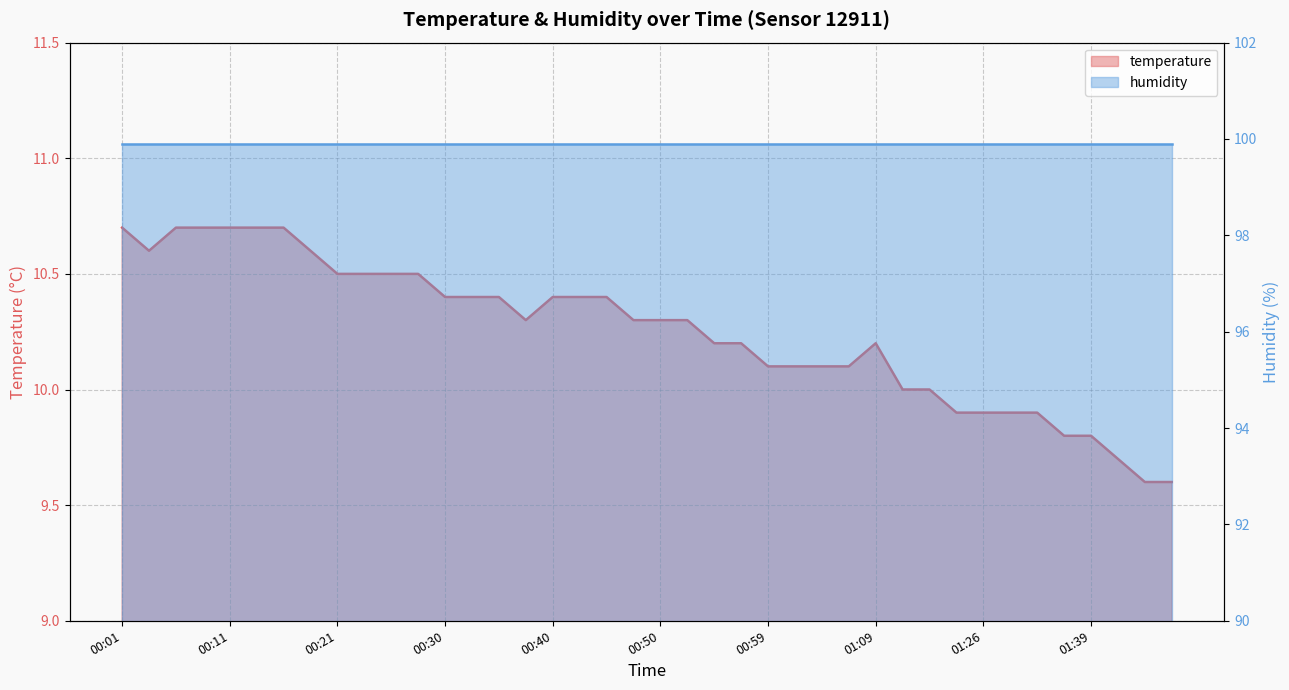

Where is the data nearest to the value 10?

01:15